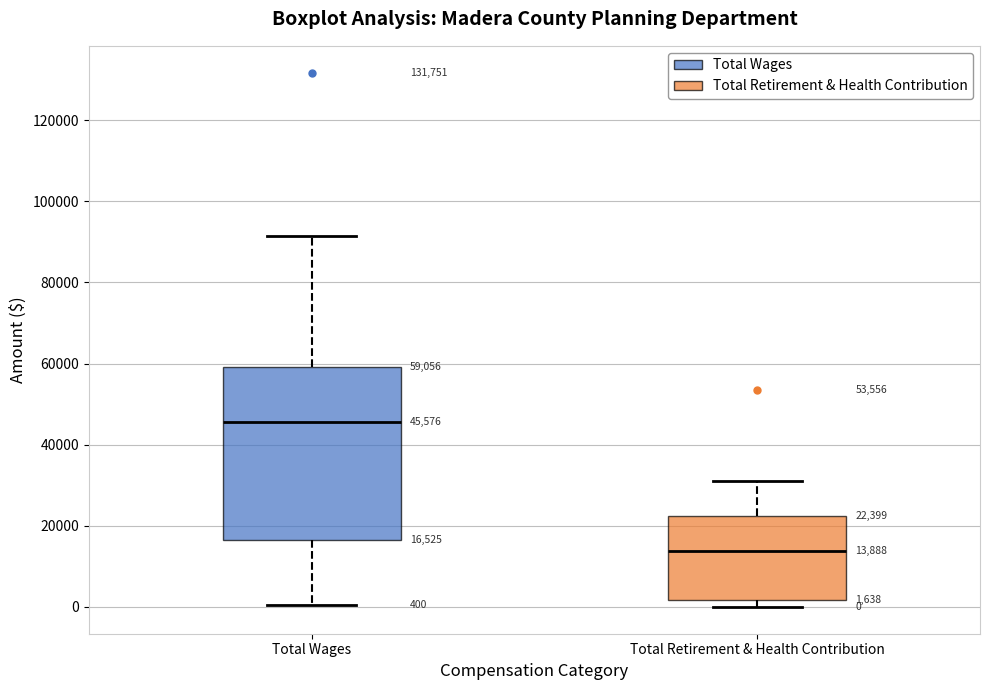

Which box's median line is the highest?

Total Wages